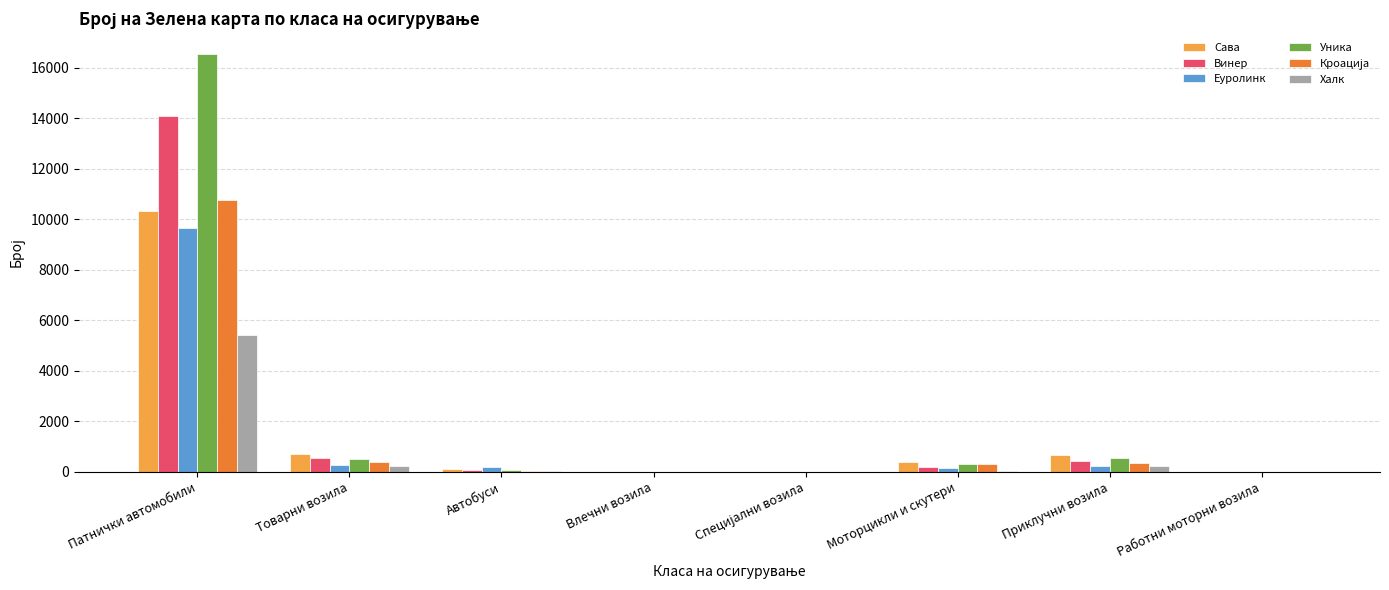

Where does the Сава series first go above 404?

Патнички автомобили